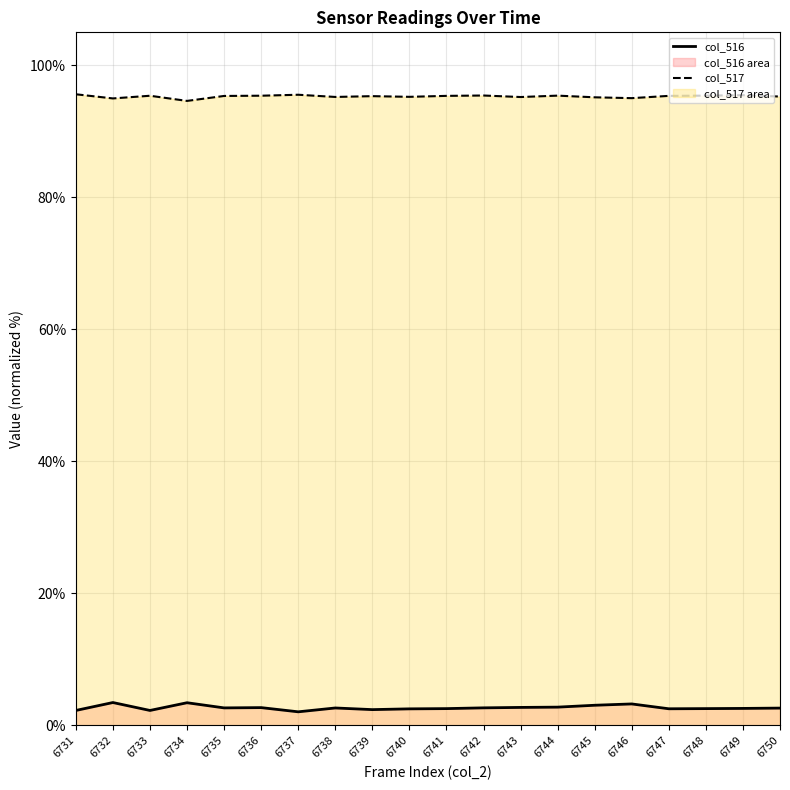

True or false: col_517 and col_516 cross at least once.

False